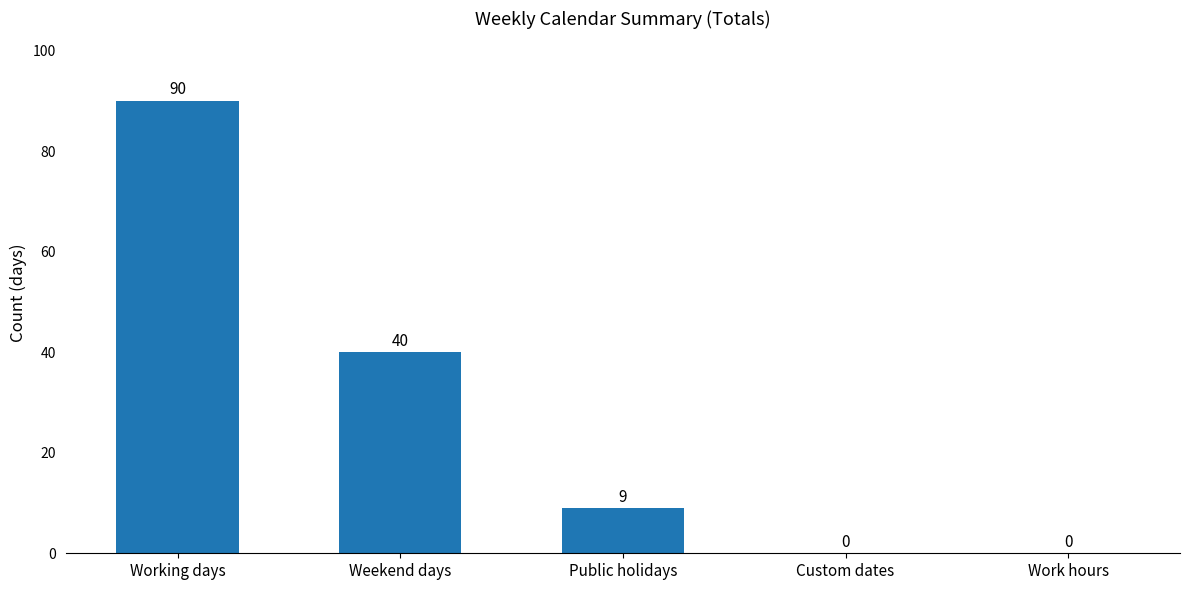

Between Public holidays and Working days, which is larger?

Working days